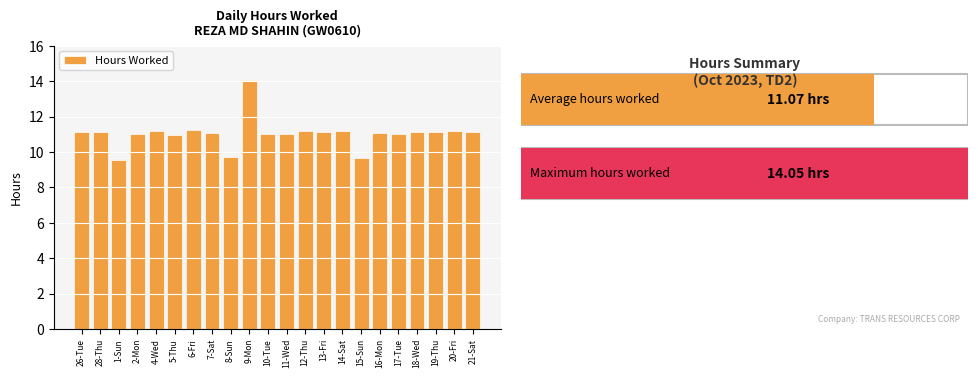

What is the label of the 1st bar from the left?

26-Tue